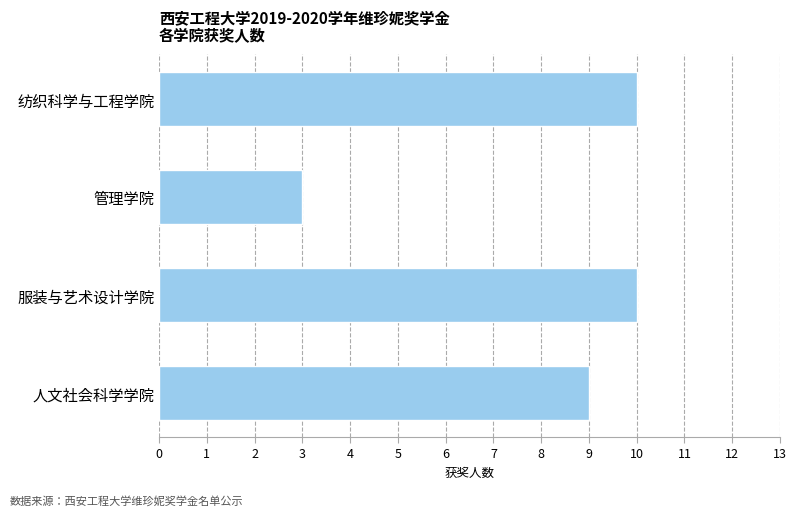

What is the difference between the maximum and minimum values?

7